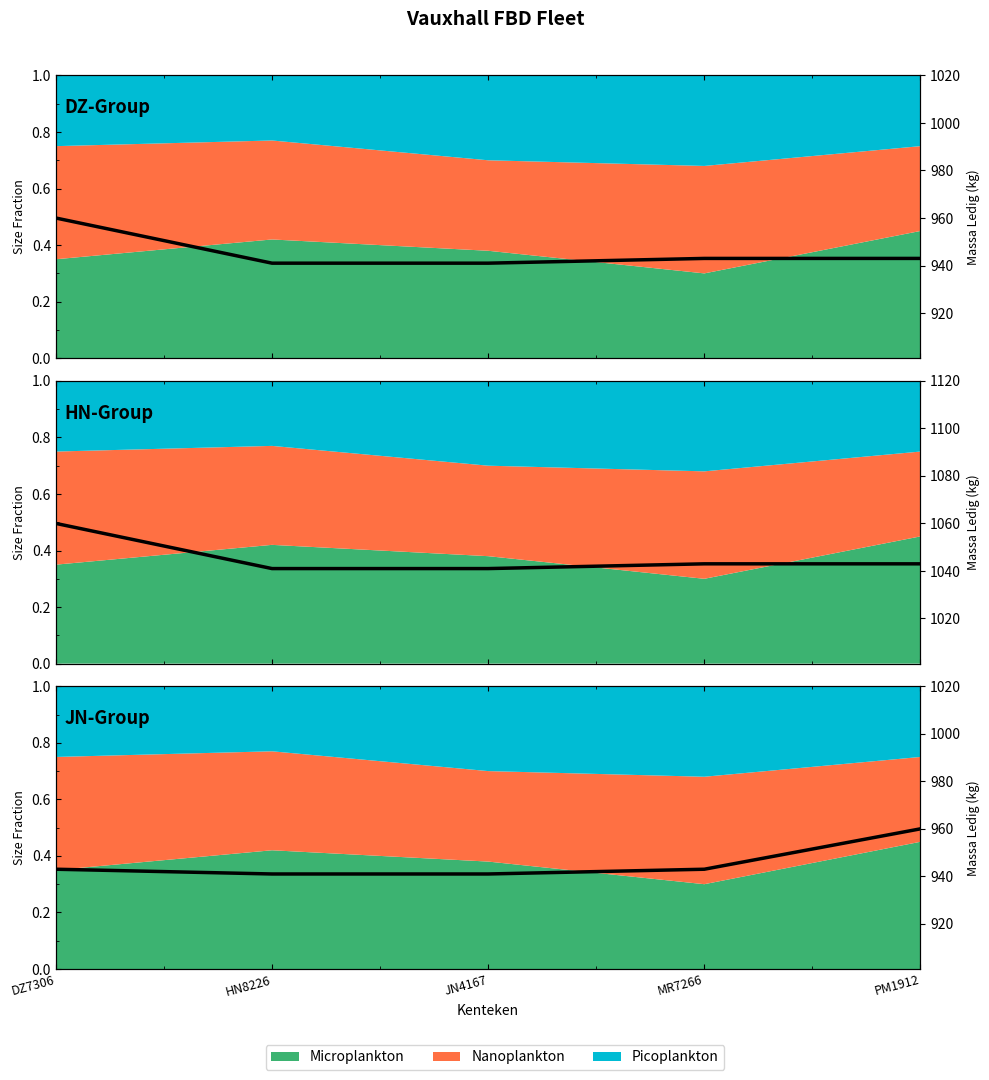

Is it true that the value at JN4167 is 941?

True